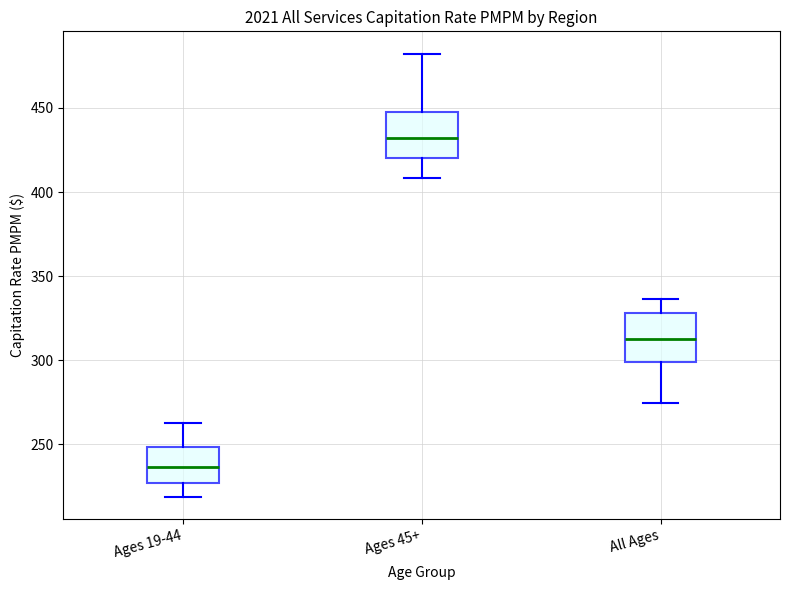

Which box has the highest median line?

Ages 45+